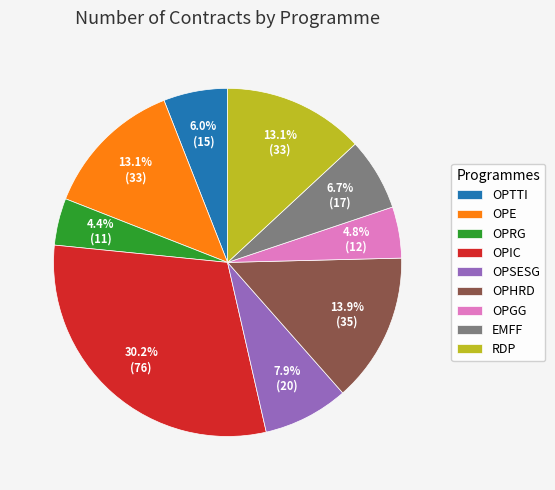

Do OPHRD and OPTTI together represent more than half of the pie?

No